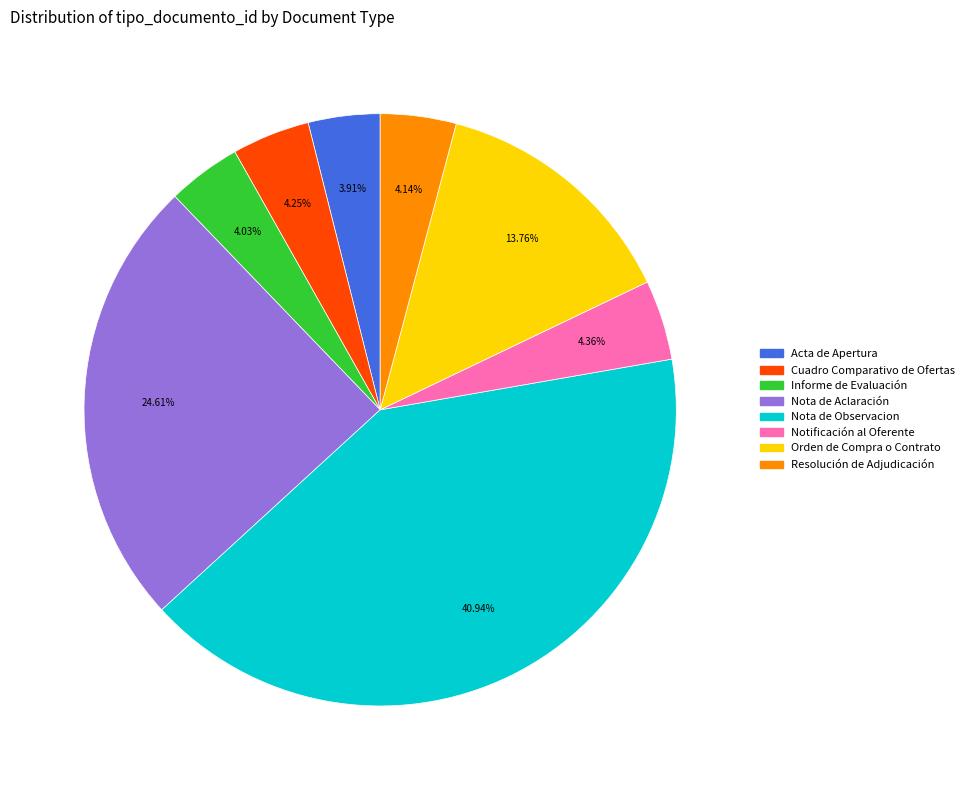

To the nearest percent, what is the difference between the Nota de Observacion and Cuadro Comparativo de Ofertas slice percentages?

37%